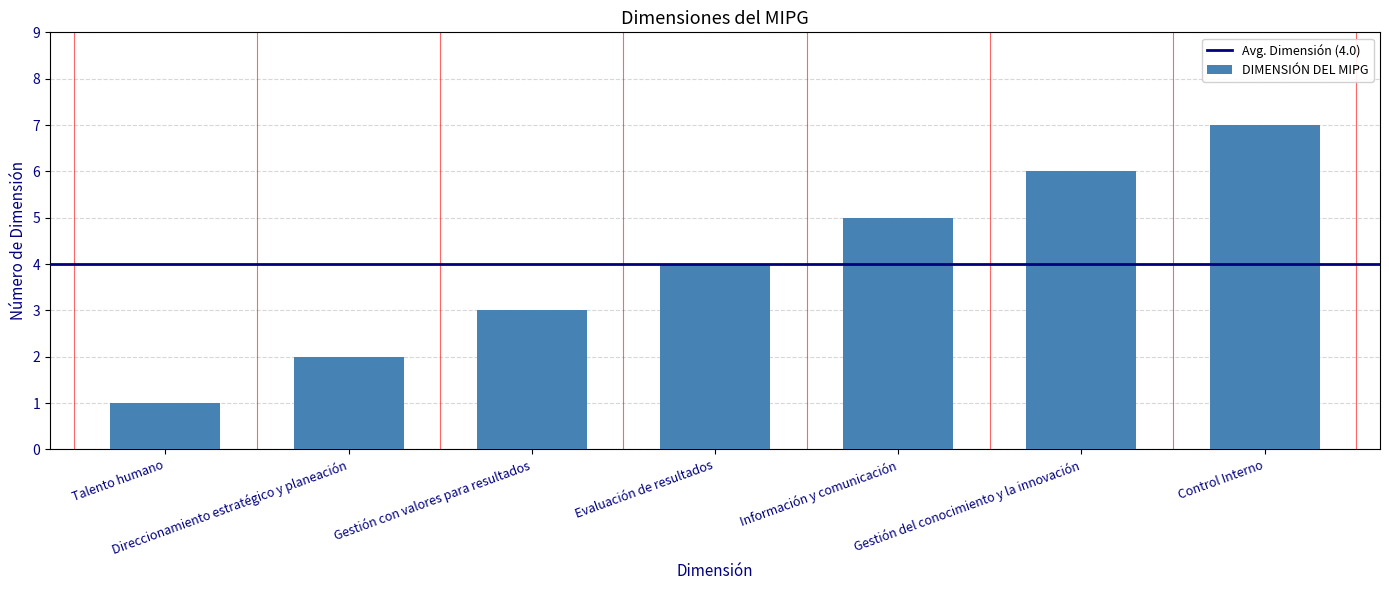

At which label is the value closest to 4?

Evaluación de resultados